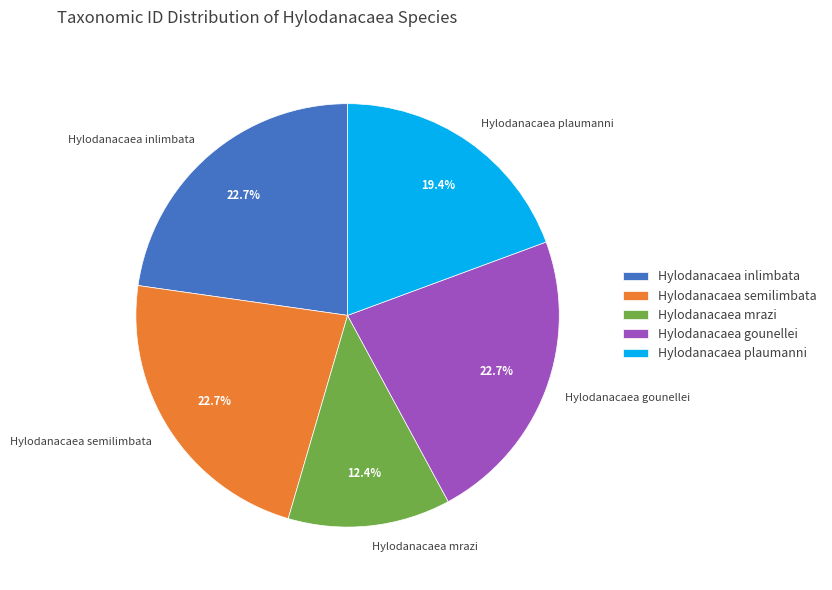

What is the smallest slice in the pie chart?

Hylodanacaea mrazi